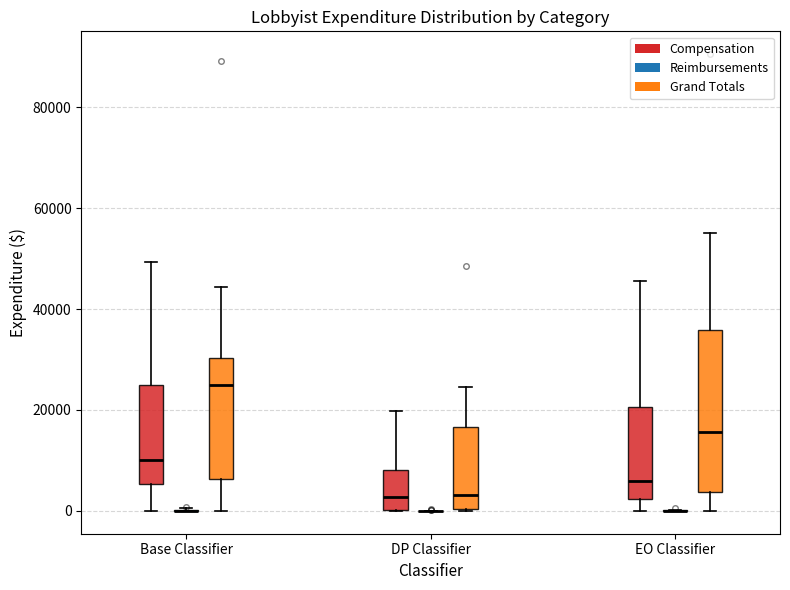

Where does the upper whisker of the box for DP Classifier (Compensation) end on the y-axis? The values are not printed on the chart, so give them approximately, as read against the axis.

20000